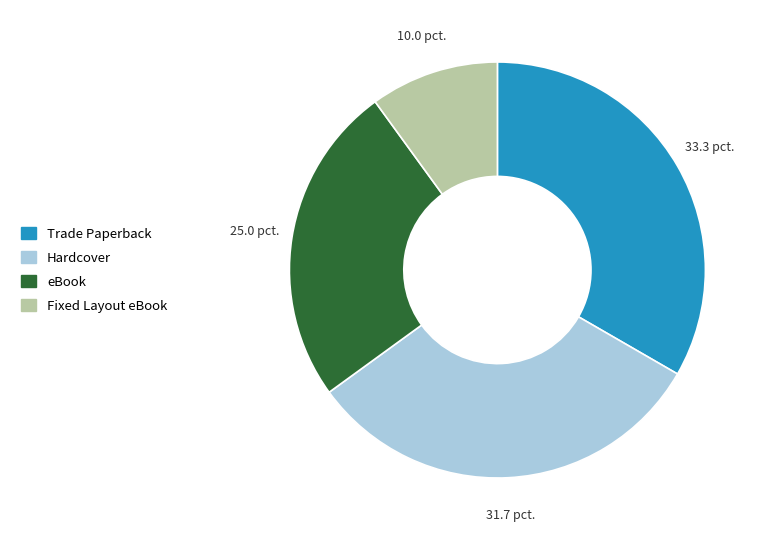

Between Fixed Layout eBook and eBook, which is larger?

eBook